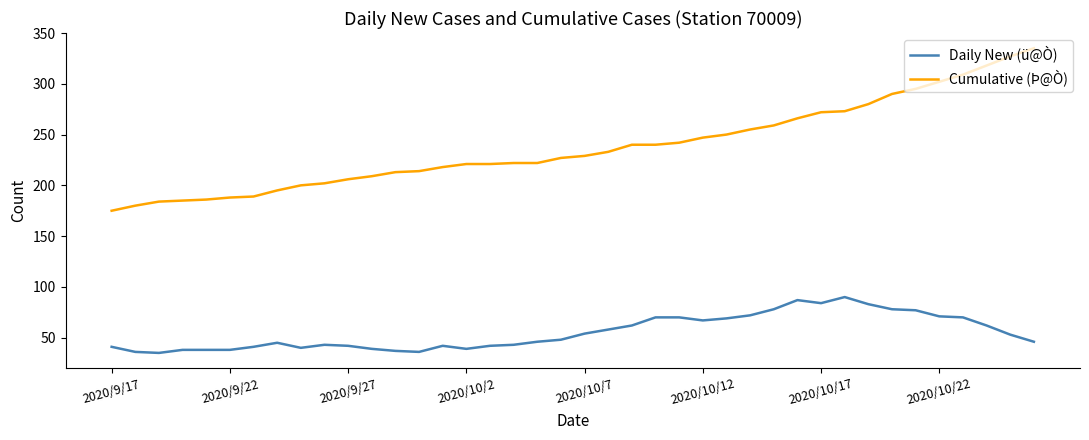

True or false: Daily New (ü@Ò) and Cumulative (Þ@Ò) cross at least once.

False